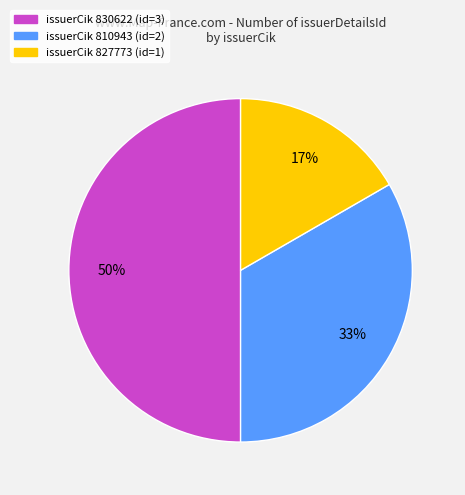

To the nearest percent, what is the average slice percentage?

33%